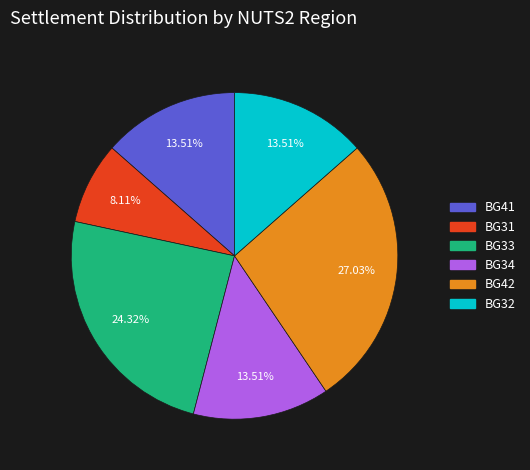

Does any single category account for the majority?

No